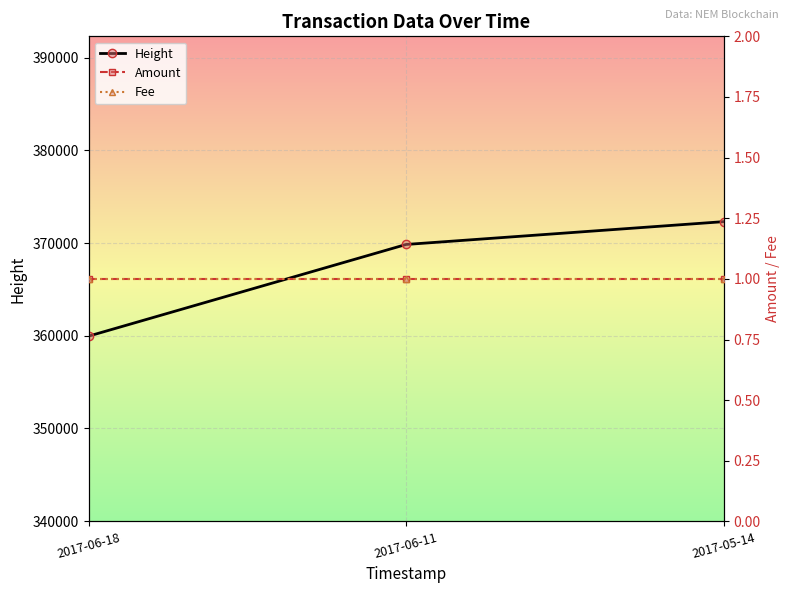

Count the number of data series in this chart.

3